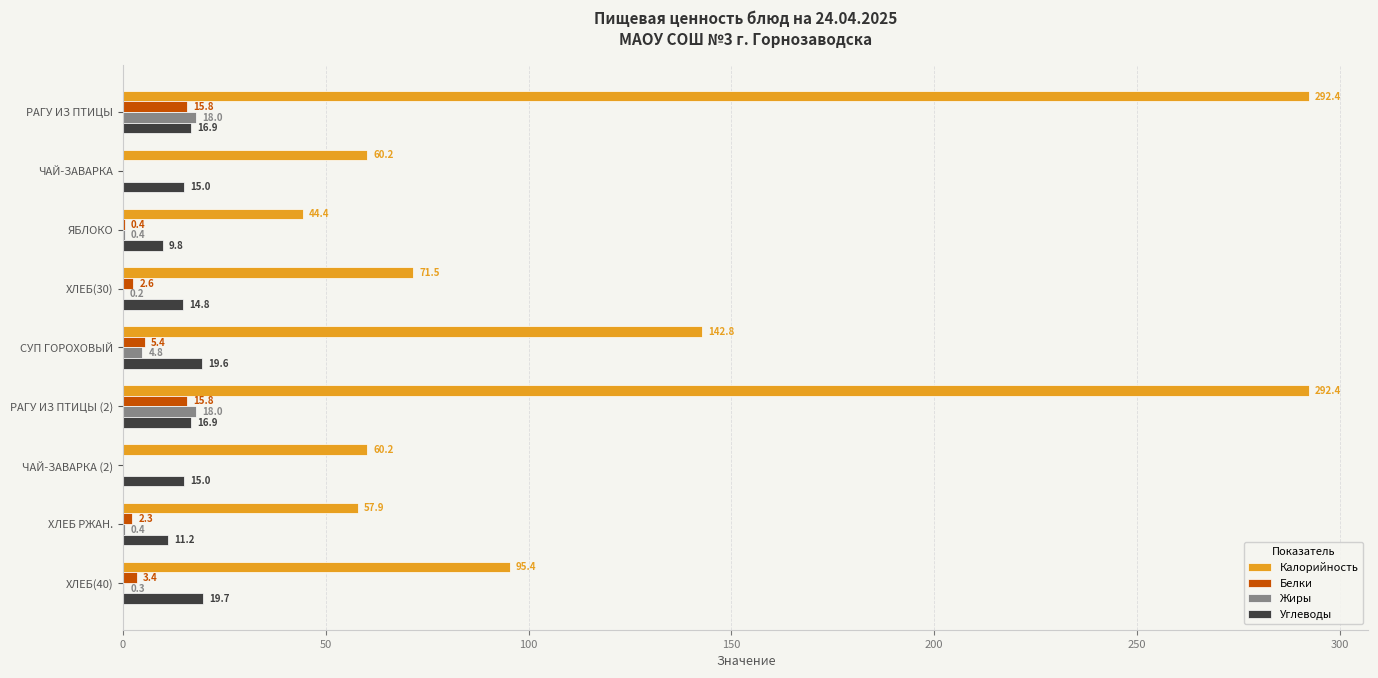

What is the total value across all series at ХЛЕБ(40)?

118.8